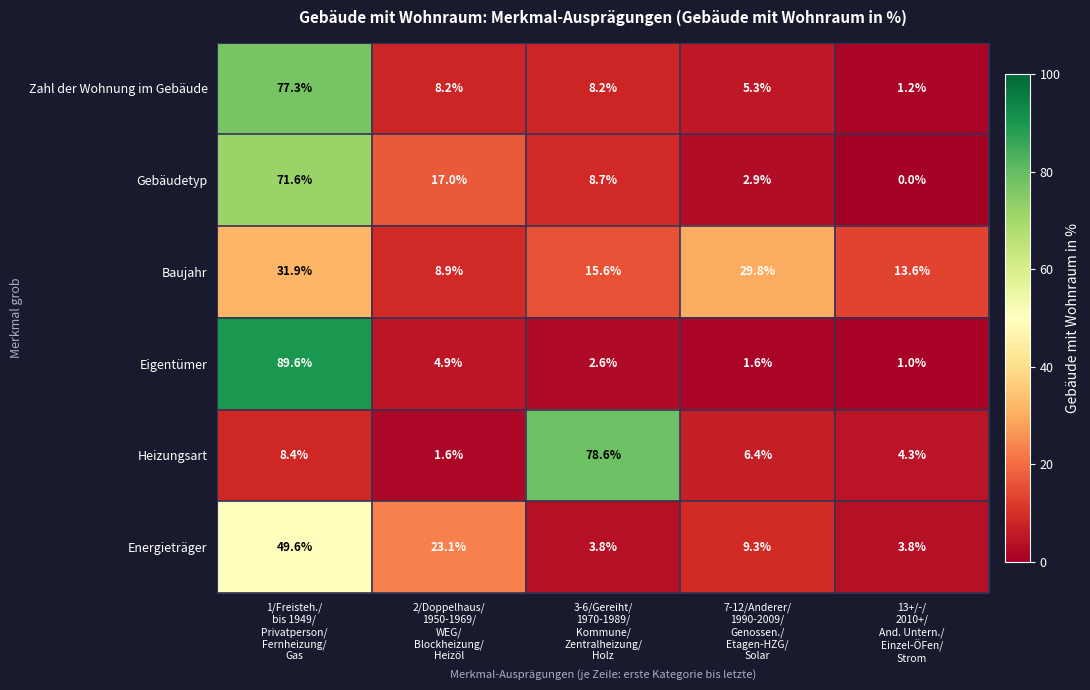

Count the number of categories in the chart.

5